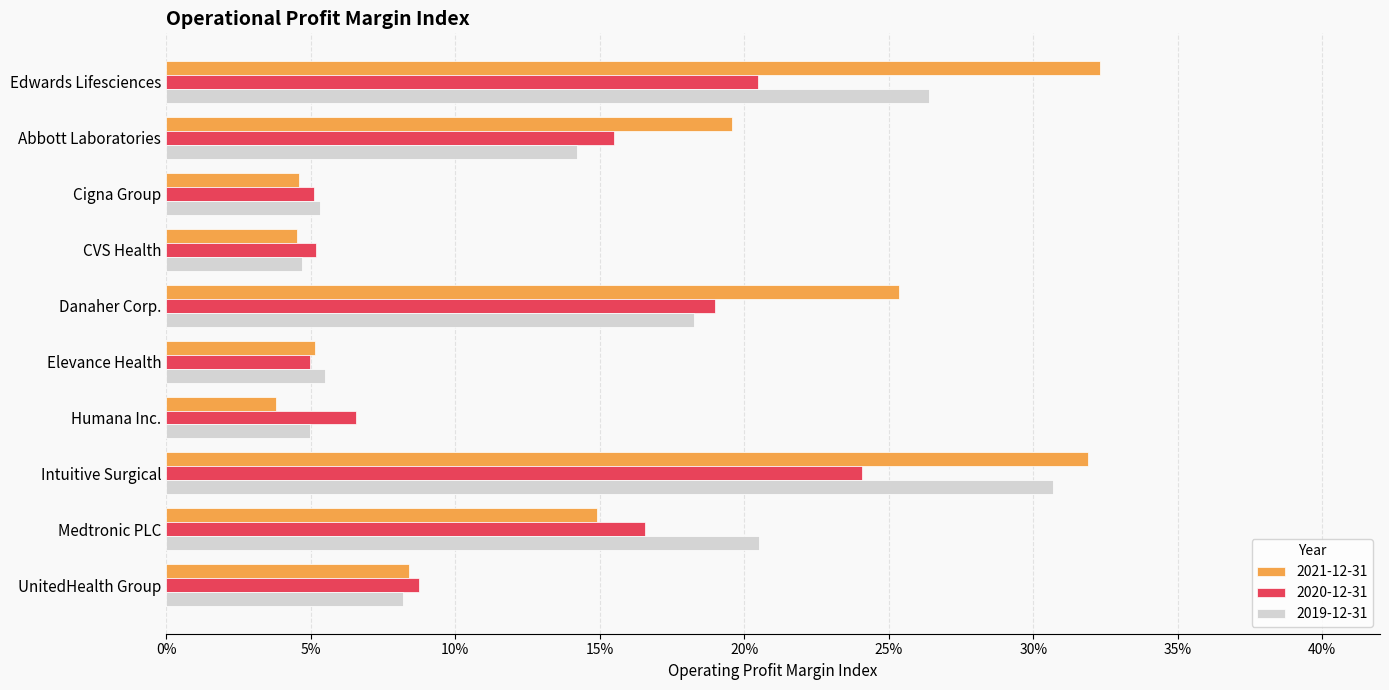

What is the difference between the highest and lowest values at Abbott Laboratories?

0.1